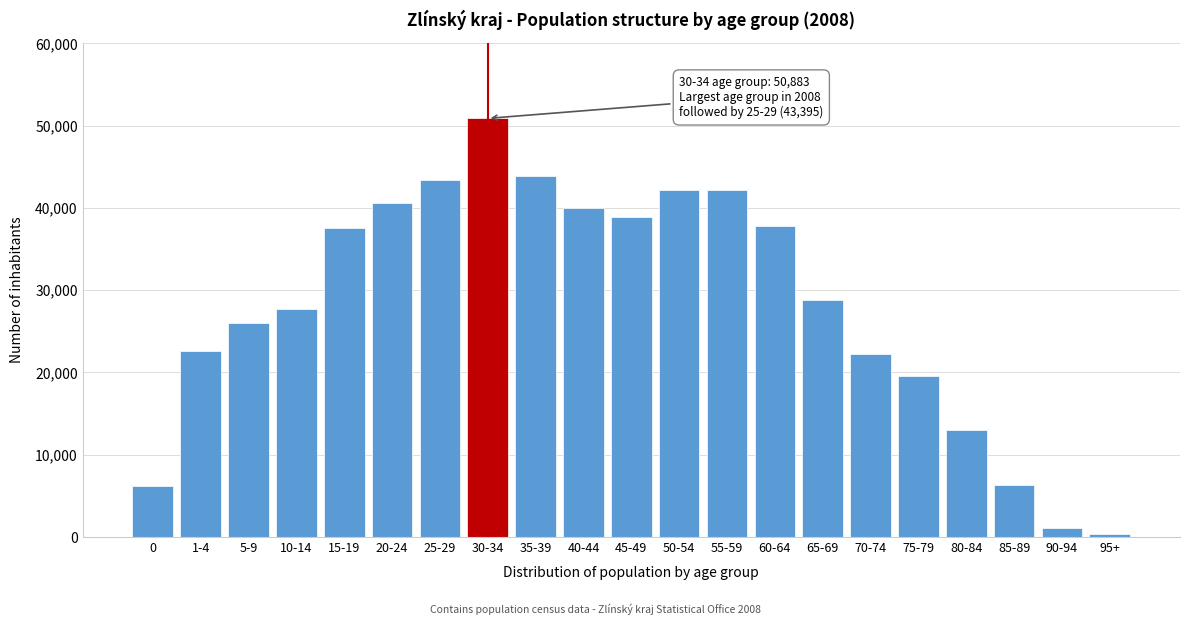

What is the maximum value shown in the chart?

50883